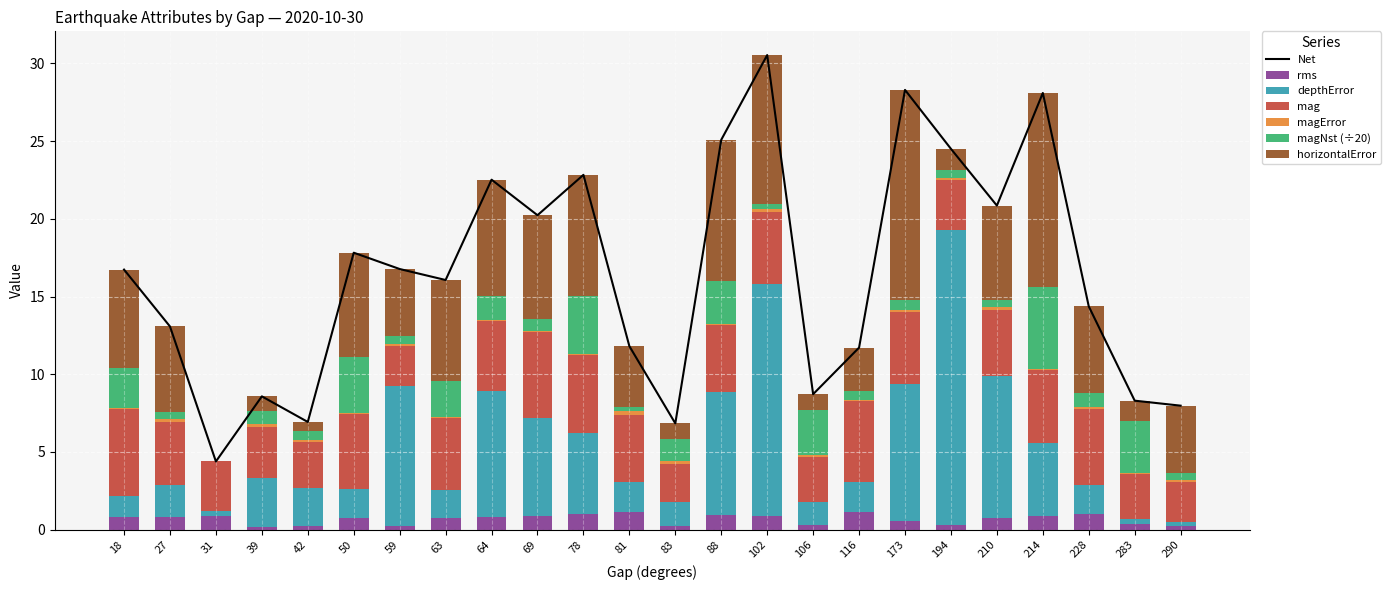

What is the sum of the magError values at 50 and 18?

0.1